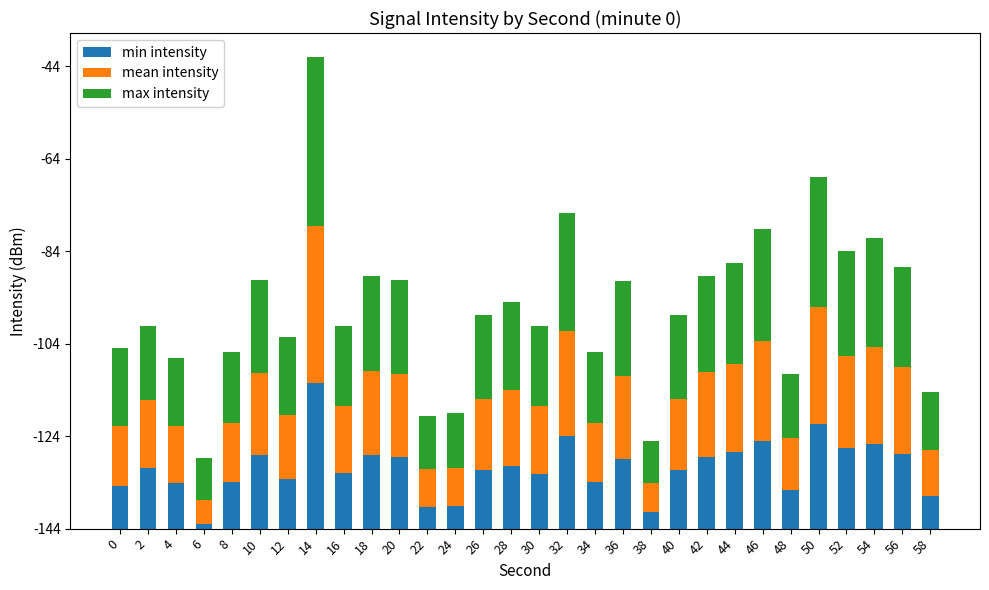

What is the difference between the second highest and second lowest values in the max intensity series?

18.8